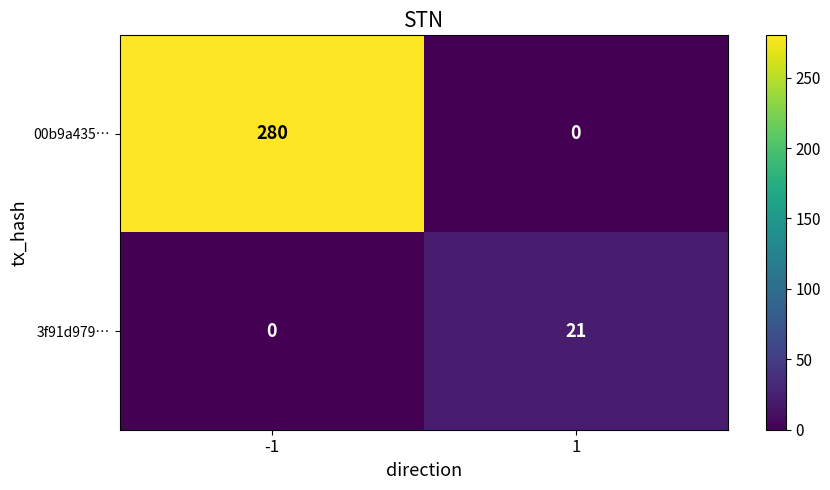

Is it true that 3f91d979… equals 0 at -1?

True